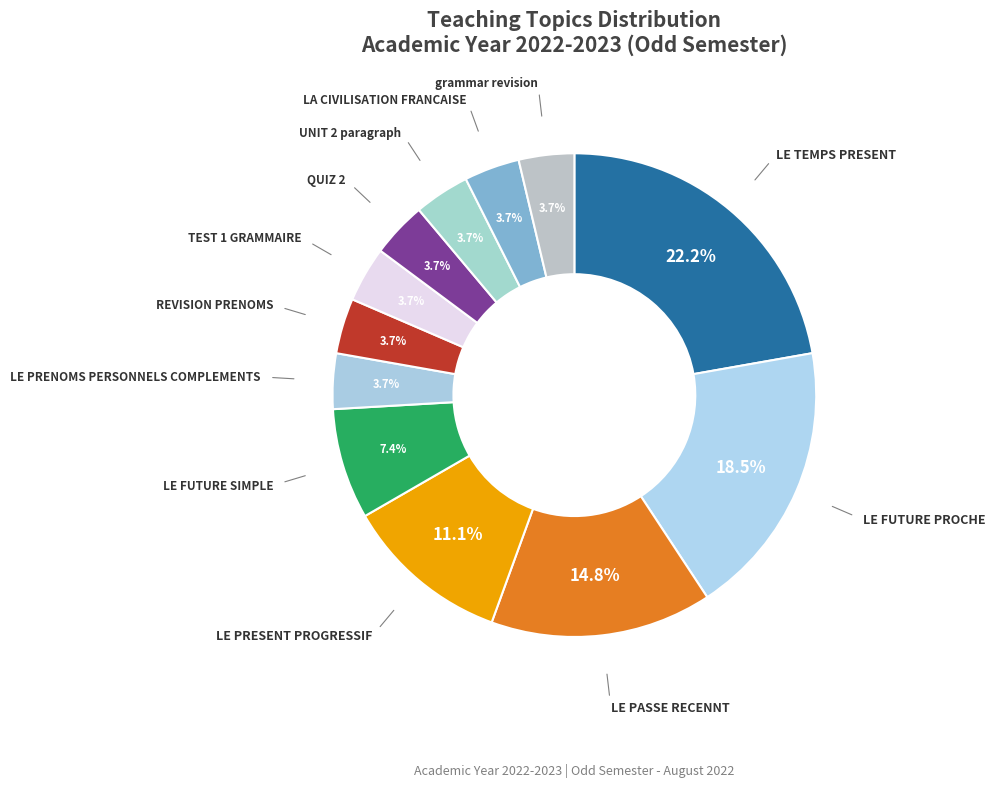

To the nearest percent, what is the average slice percentage?

8%